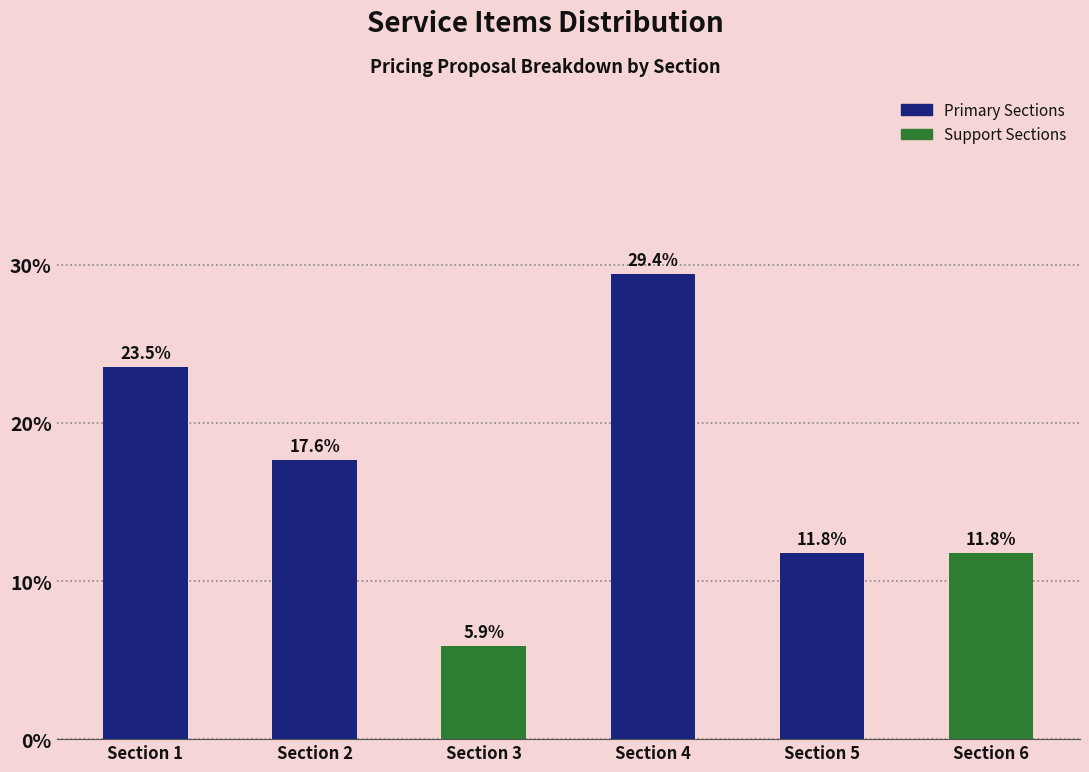

Are the bars horizontal?

No